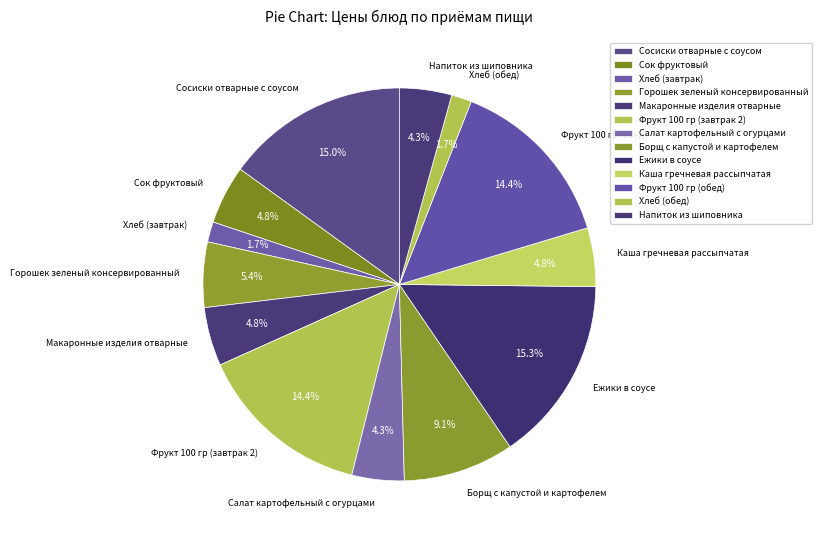

The Борщ с капустой и картофелем slice represents 9% of the pie. True or false?

True